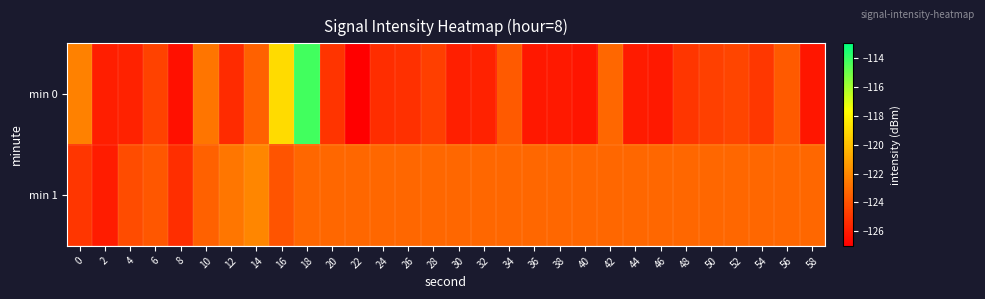

What is the spread (max minus min) of values at 20?

1.8